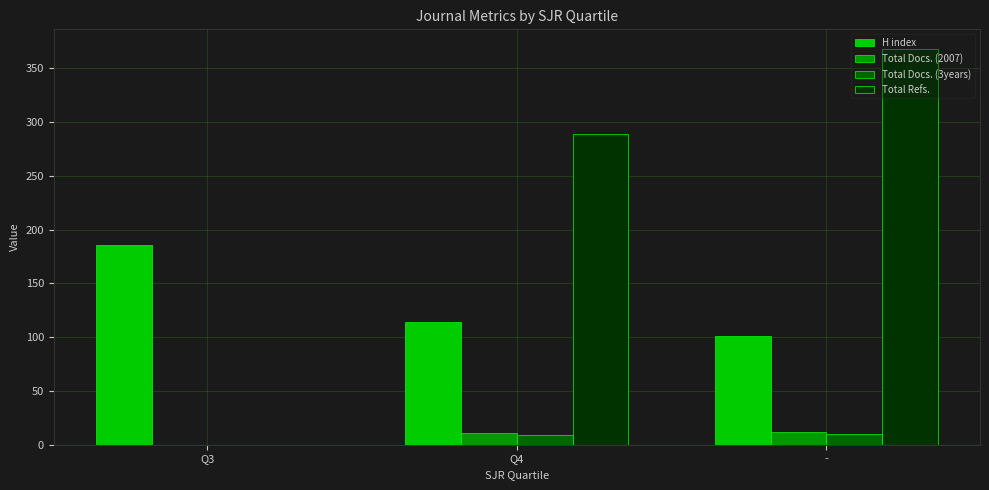

What is the sum of the Total Docs. (2007) values at - and Q4?

23